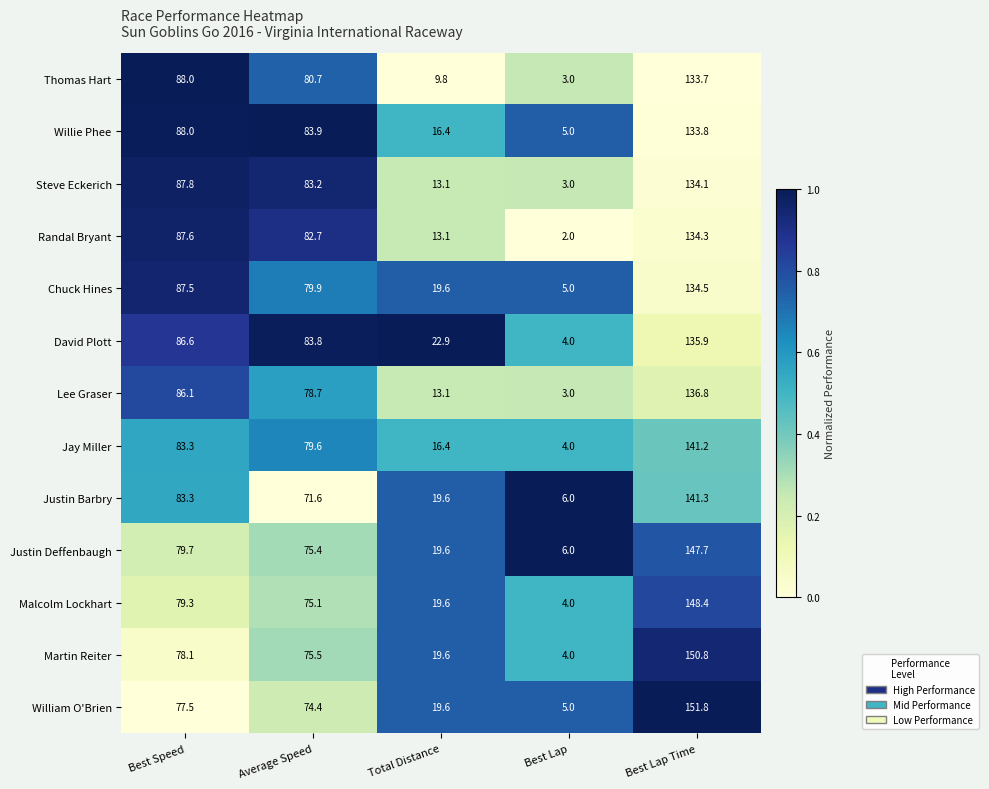

The value of Steve Eckerich at Total Distance is 13.1. True or false?

True